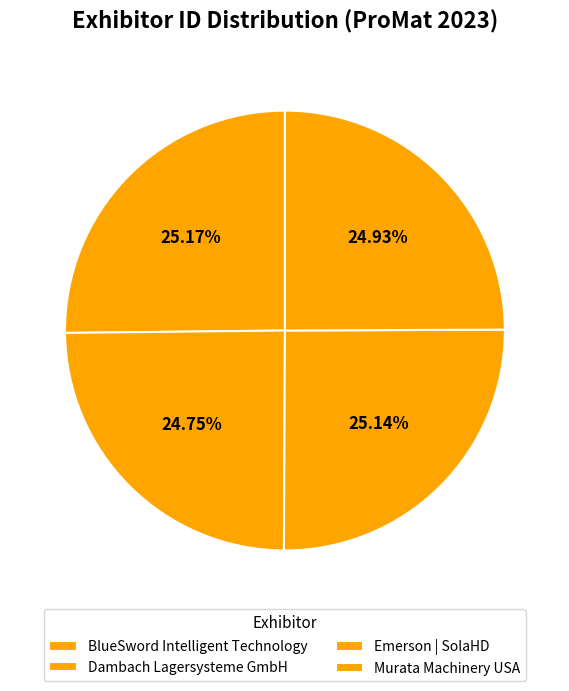

Is there any slice that represents more than half of the pie?

No